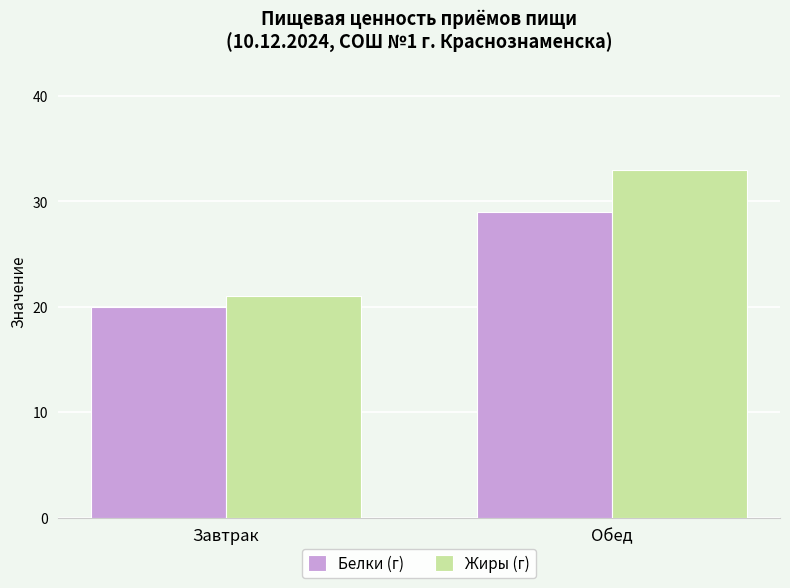

What is the total value across all series at Обед?

62